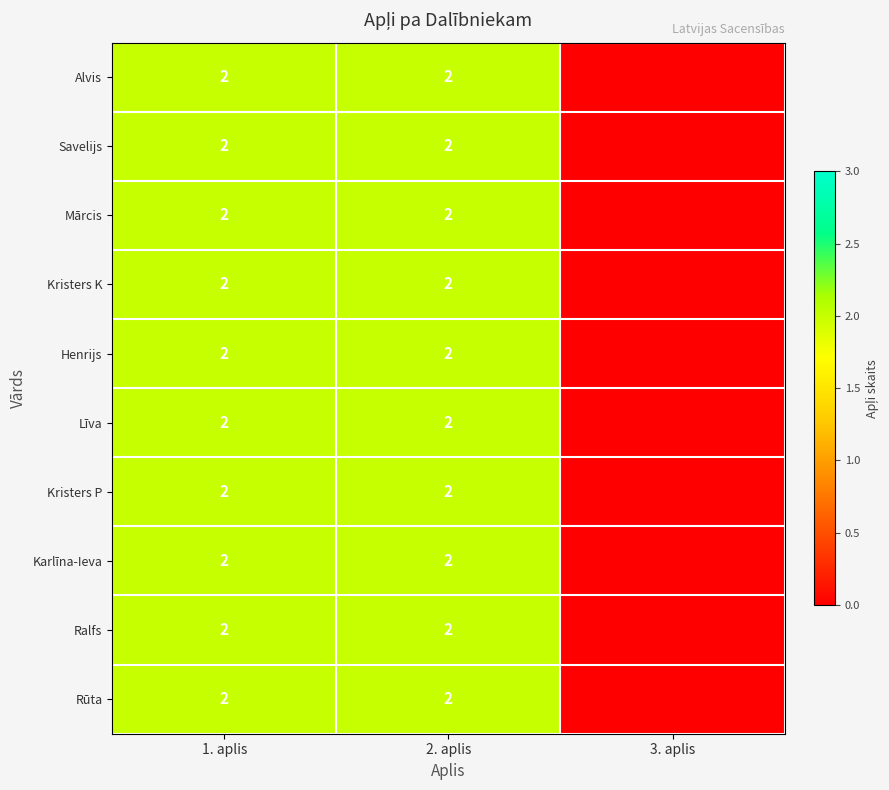

Is it true that Alvis equals 3 at 1. aplis?

False